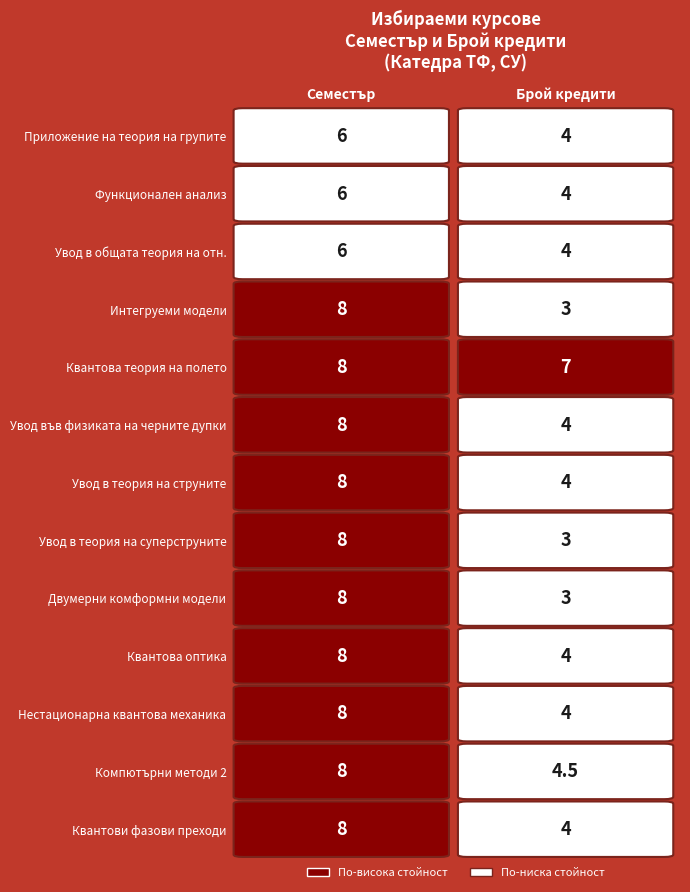

Reading right to left, extract all data points from this chart.

Приложение на теория на групите в КМ: 1=4.0	0=6.0
Функционален анализ: 1=4.0	0=6.0
Увод в общата теория на относителността: 1=4.0	0=6.0
Интегруеми модели във физиката: 1=3.0	0=8.0
Квантова теория на полето: 1=7.0	0=8.0
Увод във физиката на черните дупки: 1=4.0	0=8.0
Увод в теория на струните: 1=4.0	0=8.0
Увод в теория на суперструните: 1=3.0	0=8.0
Двумерни комформни модели: 1=3.0	0=8.0
Квантова оптика: 1=4.0	0=8.0
Нестационарна квантова механика: 1=4.0	0=8.0
Компютърни методи във физиката 2: 1=4.5	0=8.0
Квантови фазови преходи: 1=4.0	0=8.0